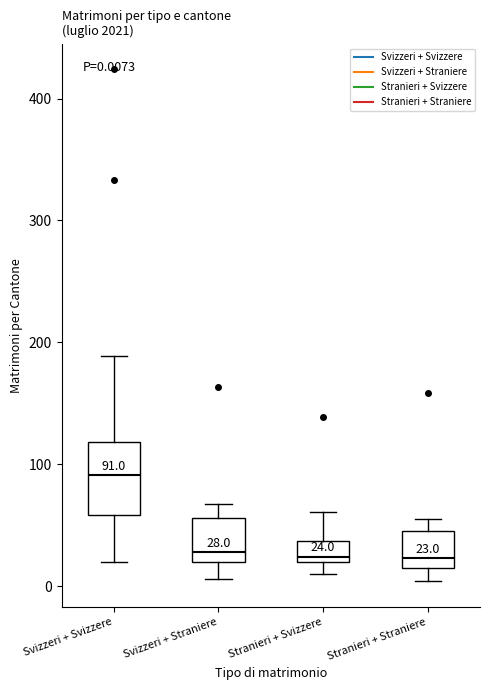

Which box is the tallest, from its lower edge to its upper edge?

Svizzeri + Svizzere